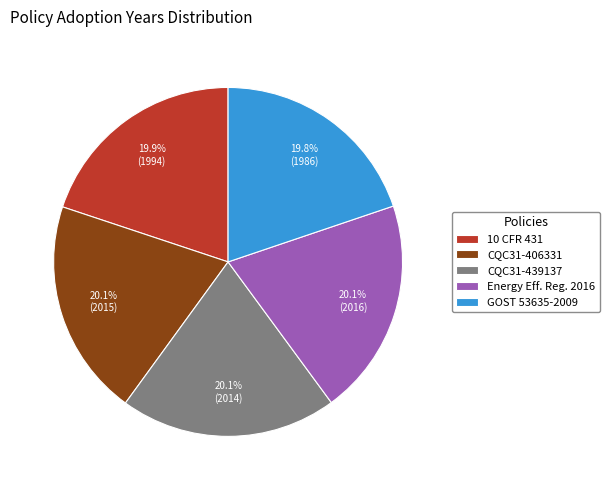

What percentage do CQC31-439137 and 10 CFR 431 together represent?

40.0%